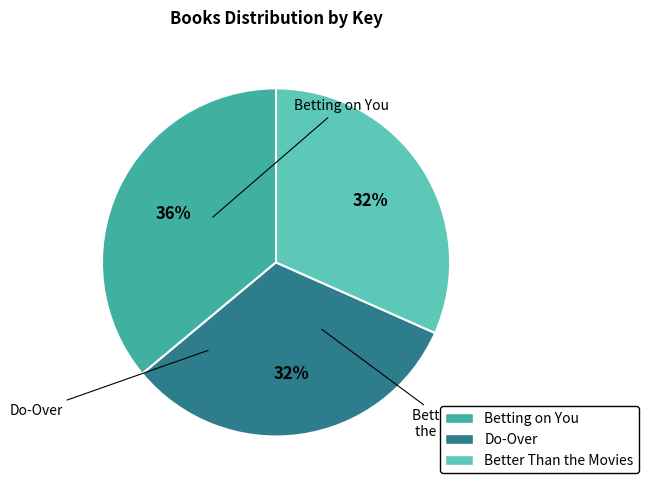

Count the number of slices in the pie.

3